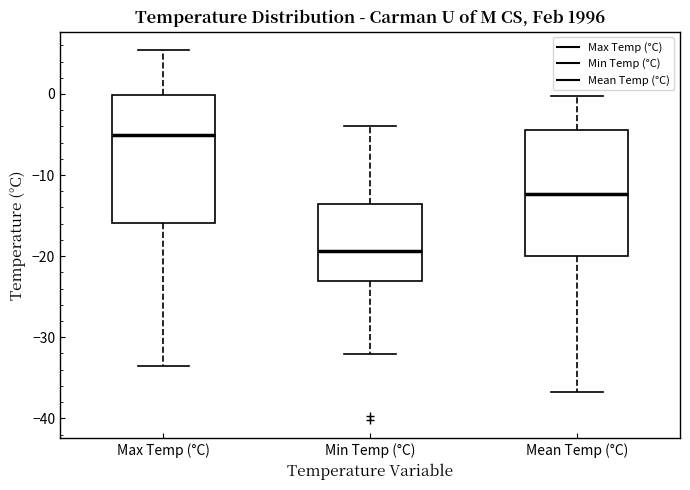

Which box has the highest median line?

Max Temp (°C)